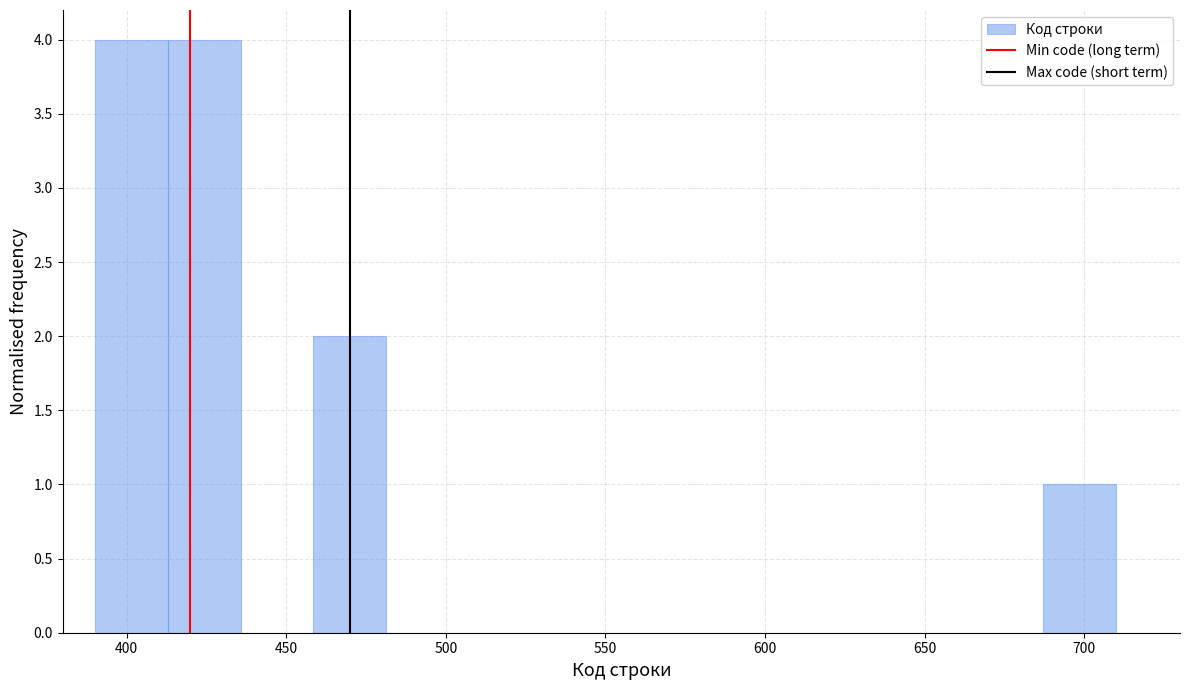

How tall is the bar that spans 390 to 415 on the x-axis? Neither the bar edges nor the heights are printed on the chart, so give them approximately, as read against the axes.

4